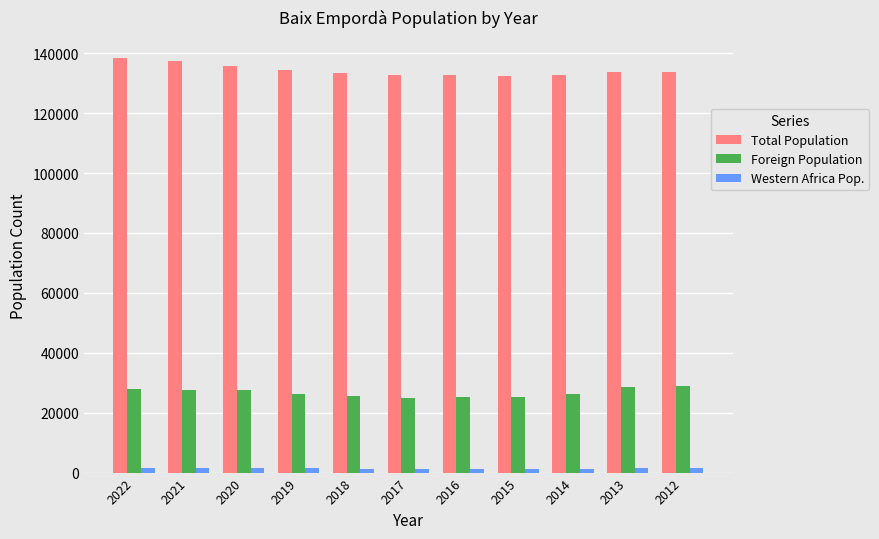

How many categories are shown in the chart?

11